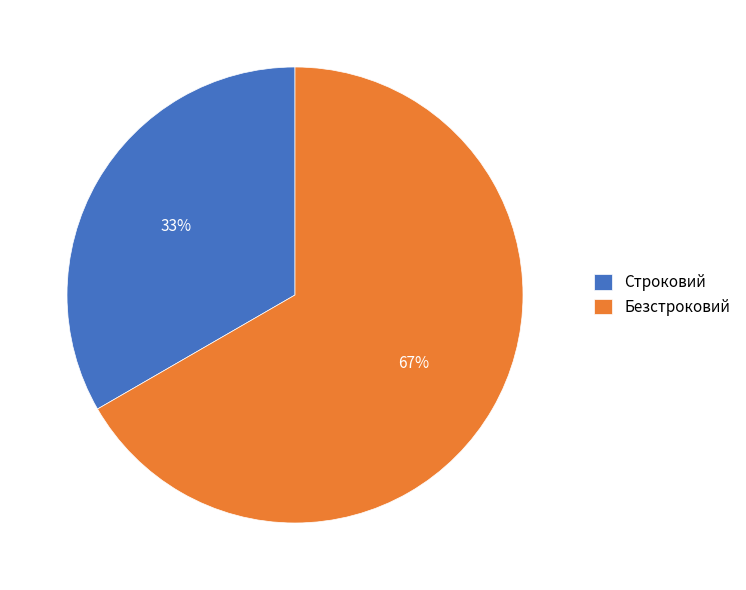

Is it true that Строковий is 24% of the pie?

False